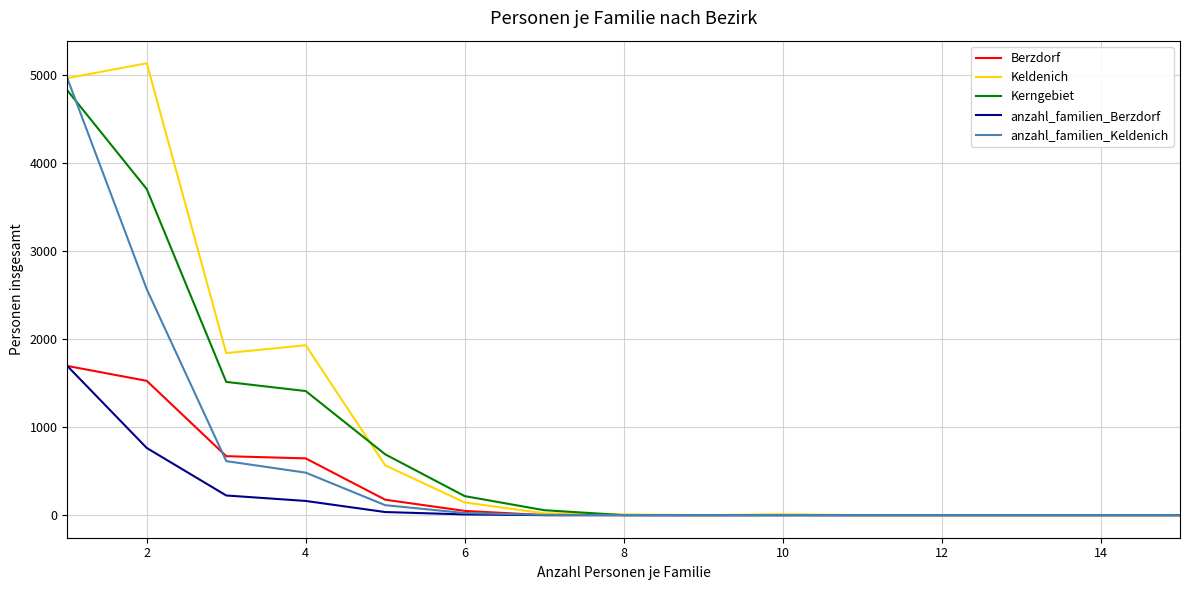

Which series has the widest spread of values?

Keldenich